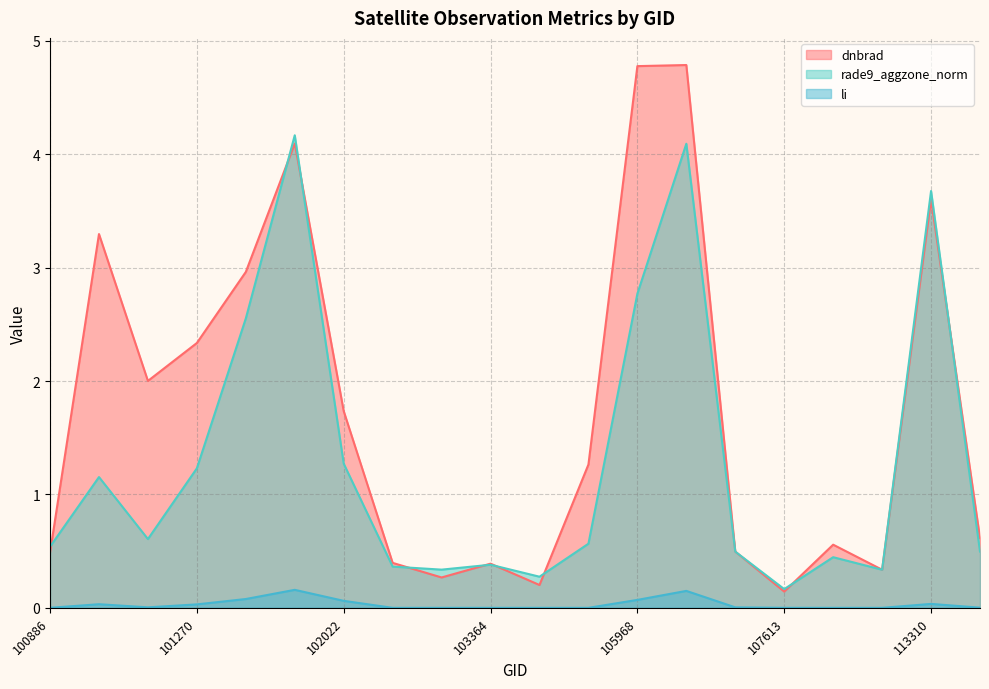

Rank the series by their maximum value, from lowest to highest.

li, rade9_aggzone_norm, dnbrad